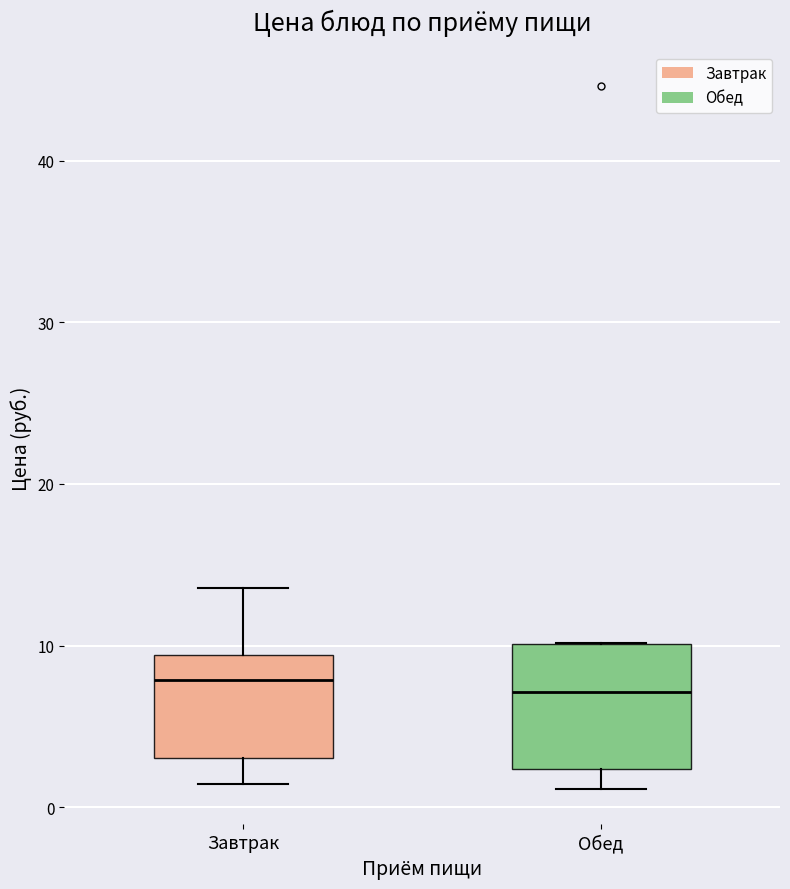

Reading left to right, read every box against the y-axis: the position of its median line, the range the box covers, and the ends of its whiskers. The values are not printed on the chart, so give them approximately, as read against the axis.

Завтрак: median 8, box 3 to 9, whiskers 1 to 14
Обед: median 7, box 2 to 10, whiskers 1 to 10